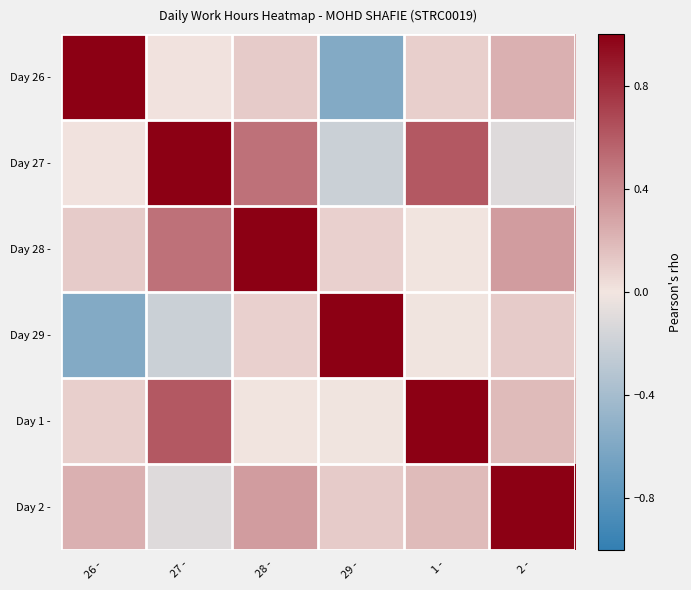

What is the difference between the highest and lowest values at 29 -?

1.6